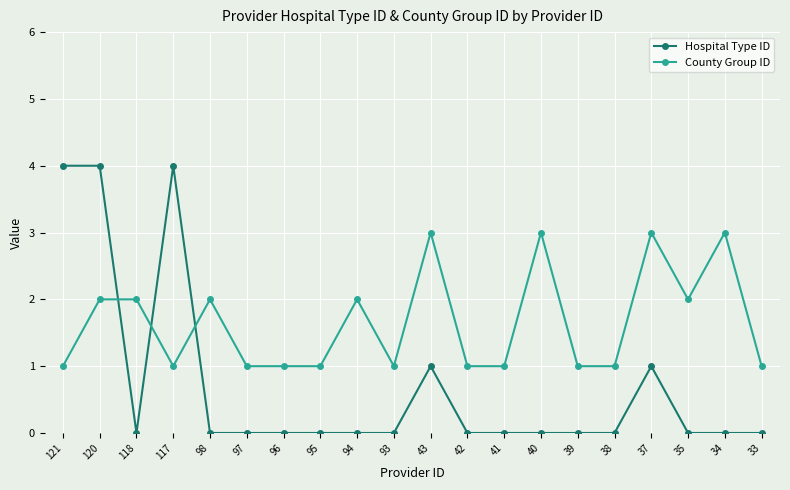

Is this an area chart (filled region under the line)?

No